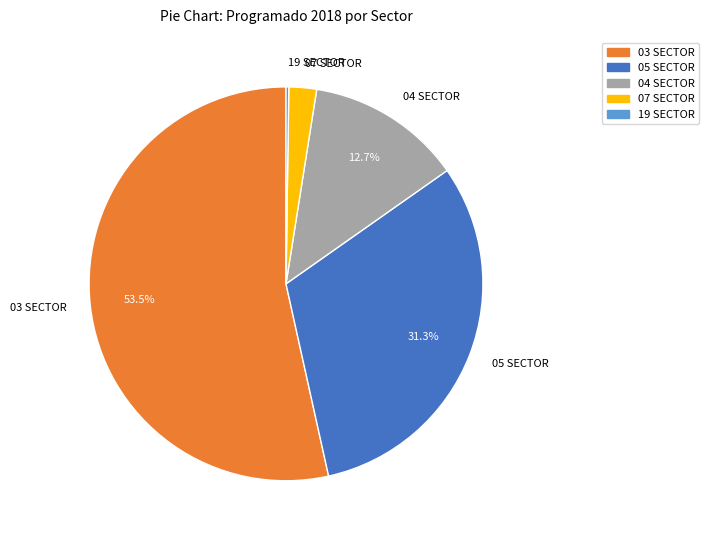

What is the majority slice?

03 SECTOR